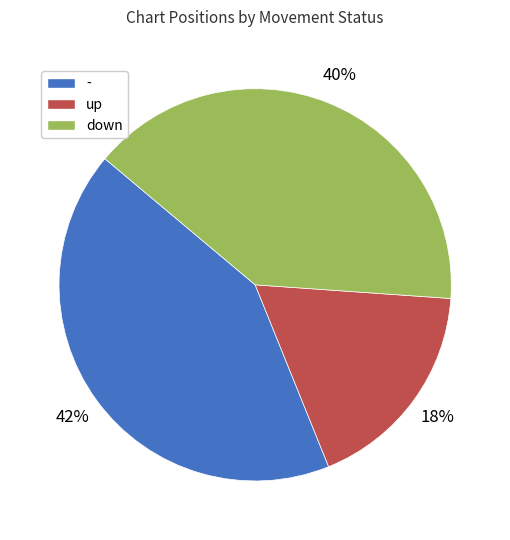

Which slice is the smallest?

up